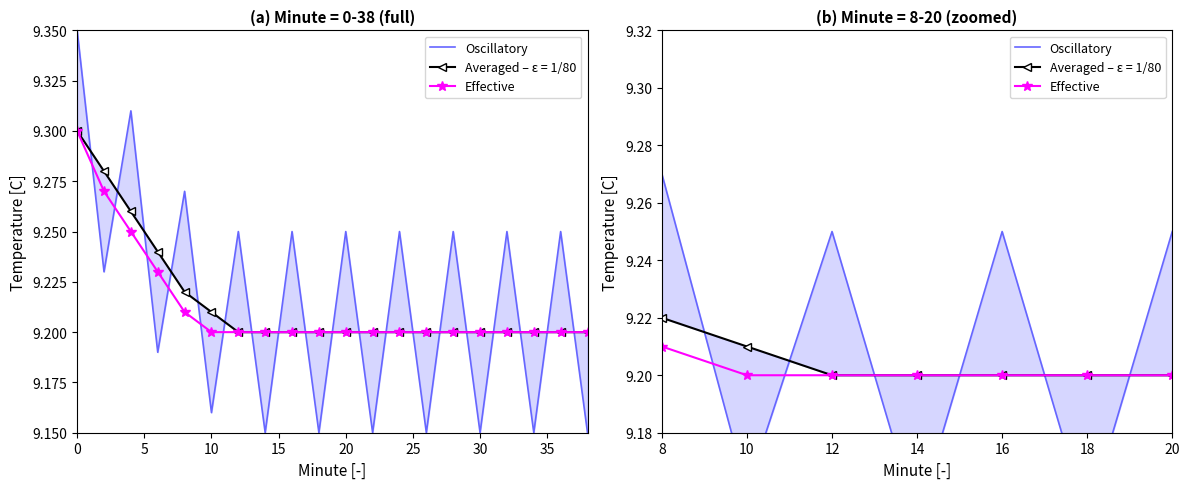

What is the average value of the Effective series?

9.2